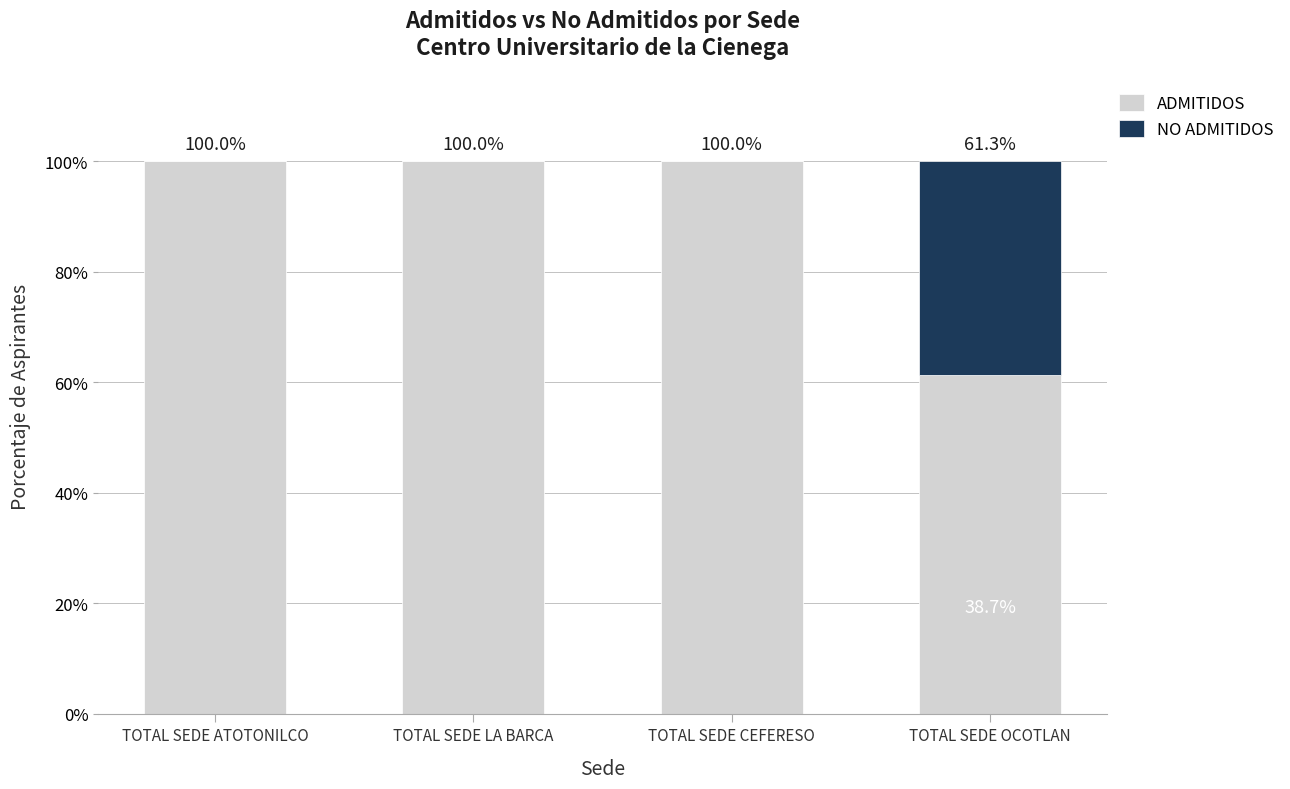

Is it true that ADMITIDOS equals 100.0 at TOTAL SEDE ATOTONILCO?

True